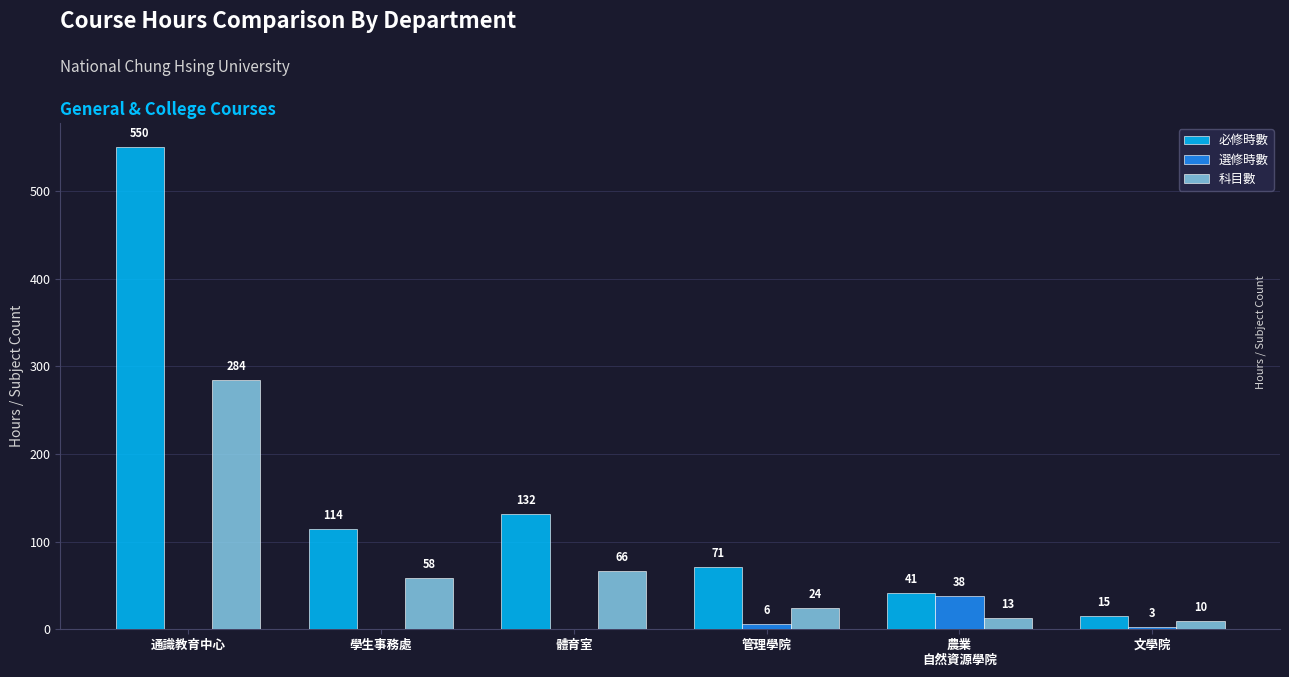

At which category is the sum across all series the highest?

通識教育中心